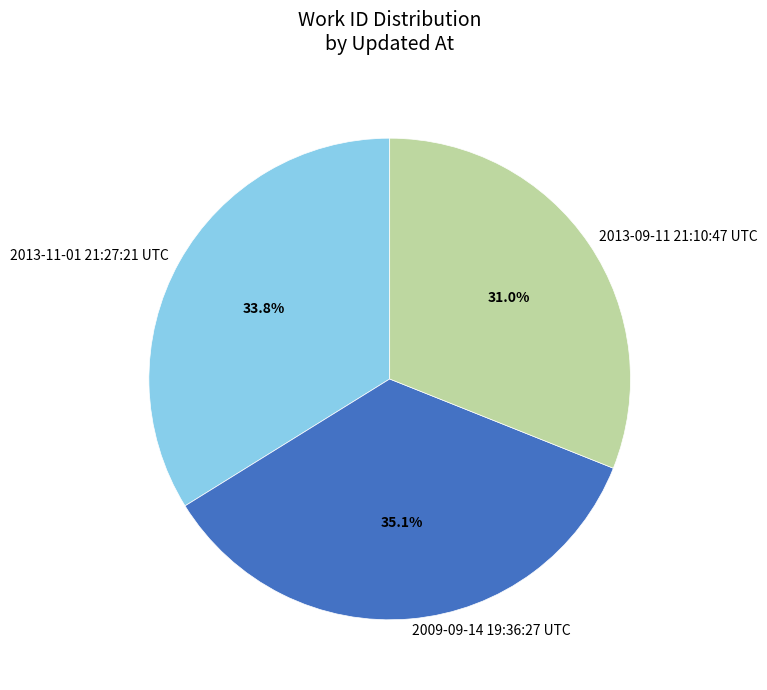

Which slice is the smallest?

2013-09-11 21:10:47 UTC